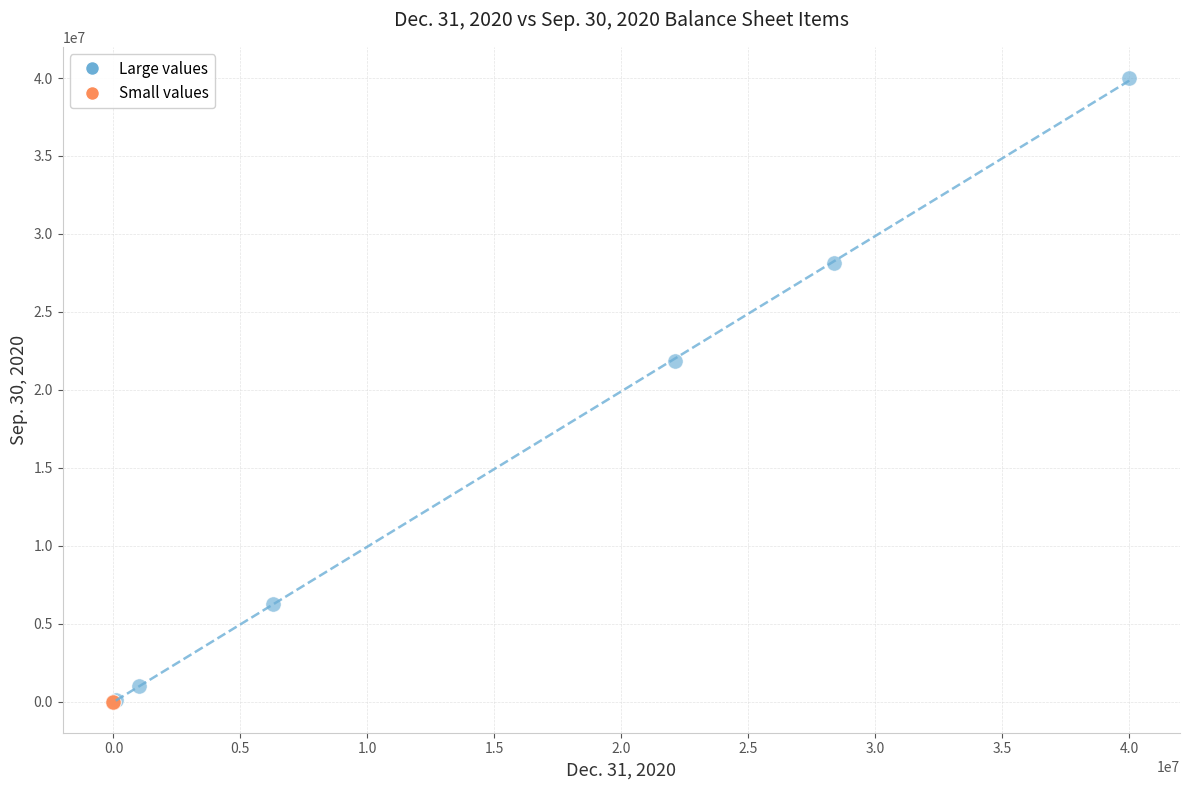

Which series reaches the maximum Y coordinate?

Large values